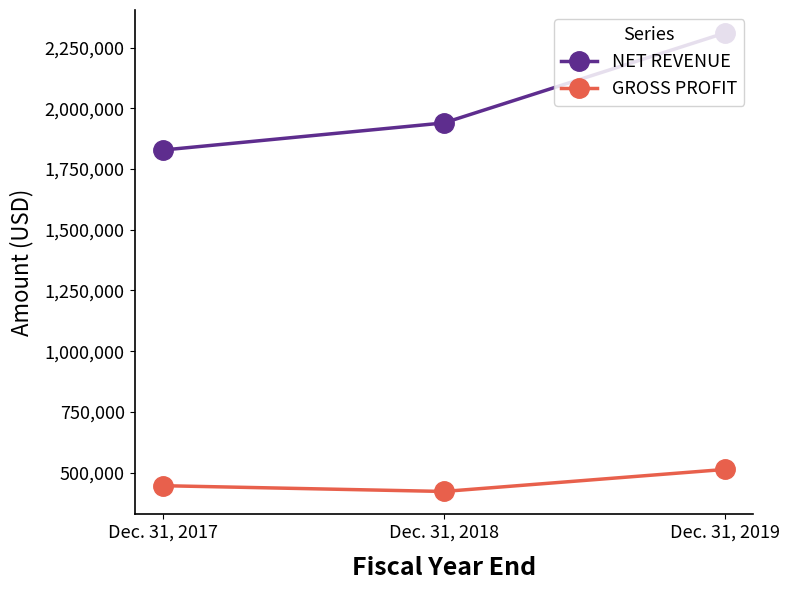

At Dec. 31, 2017, list the series in order from largest to smallest.

NET REVENUE, GROSS PROFIT